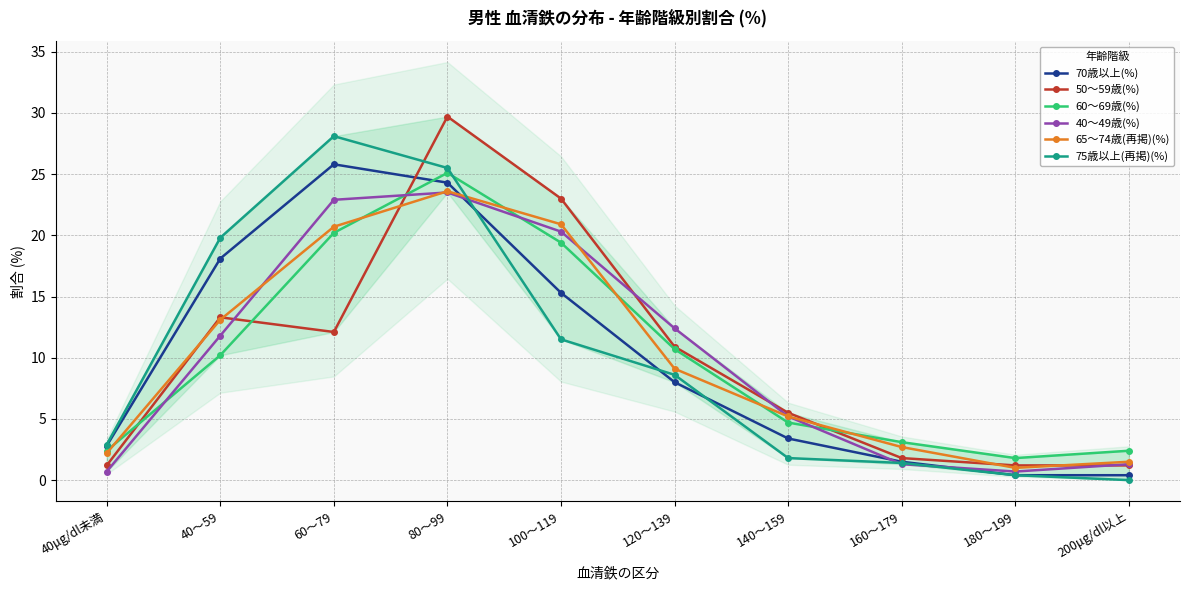

At 140～159, list the series in order from largest to smallest.

50～59歳(%), 40～49歳(%), 65～74歳(再掲)(%), 60～69歳(%), 70歳以上(%), 75歳以上(再掲)(%)